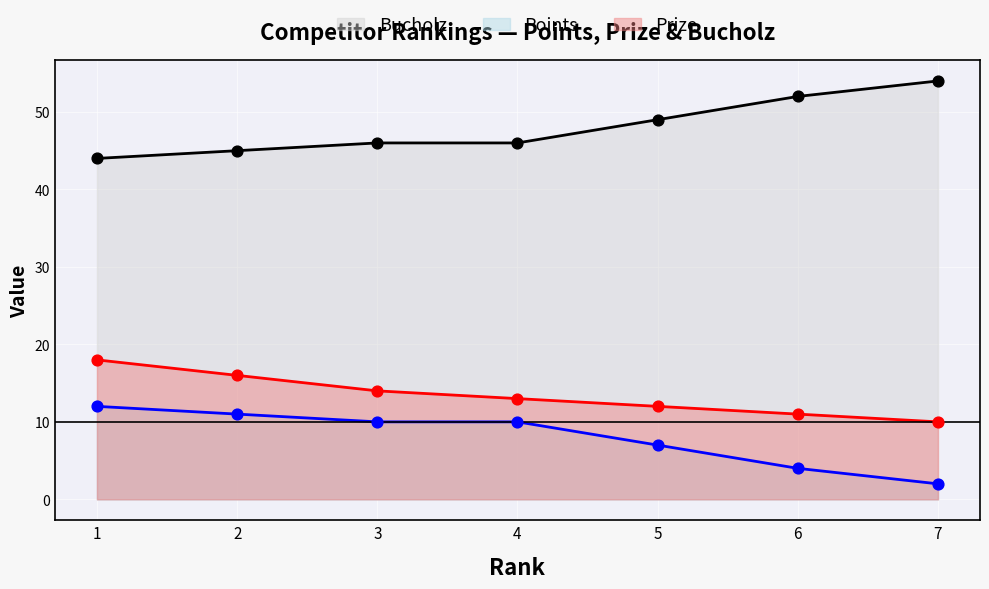

What is the total value across all series at 2?

72